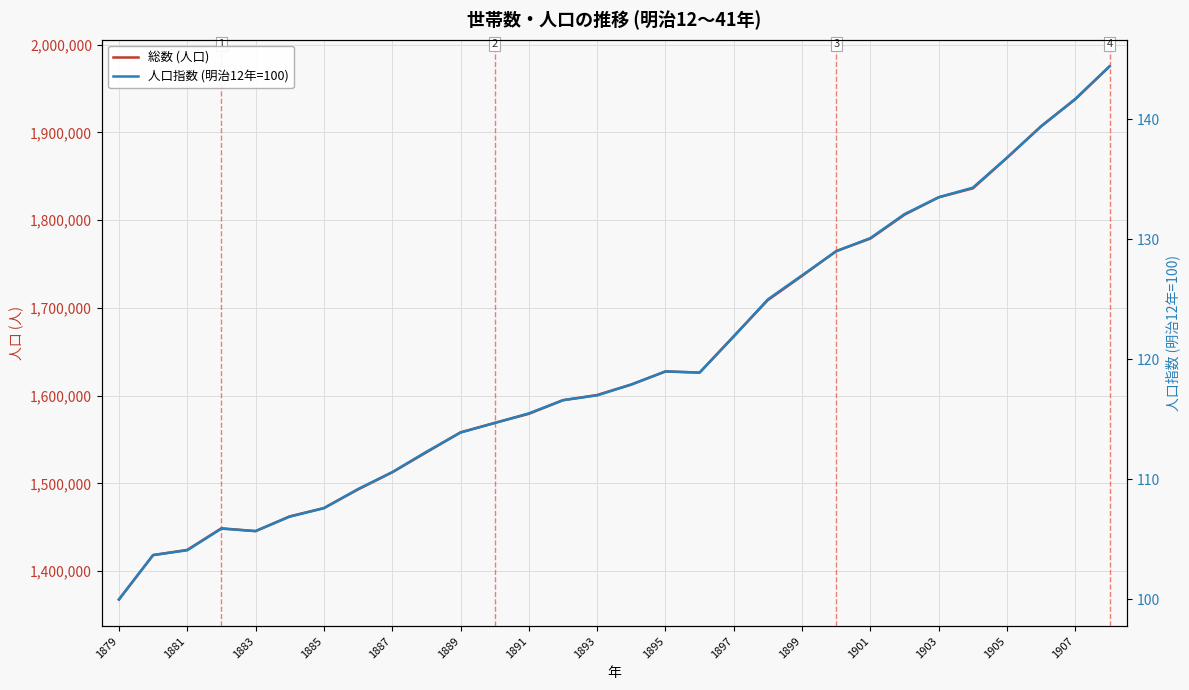

What position from the left is 1881?

3